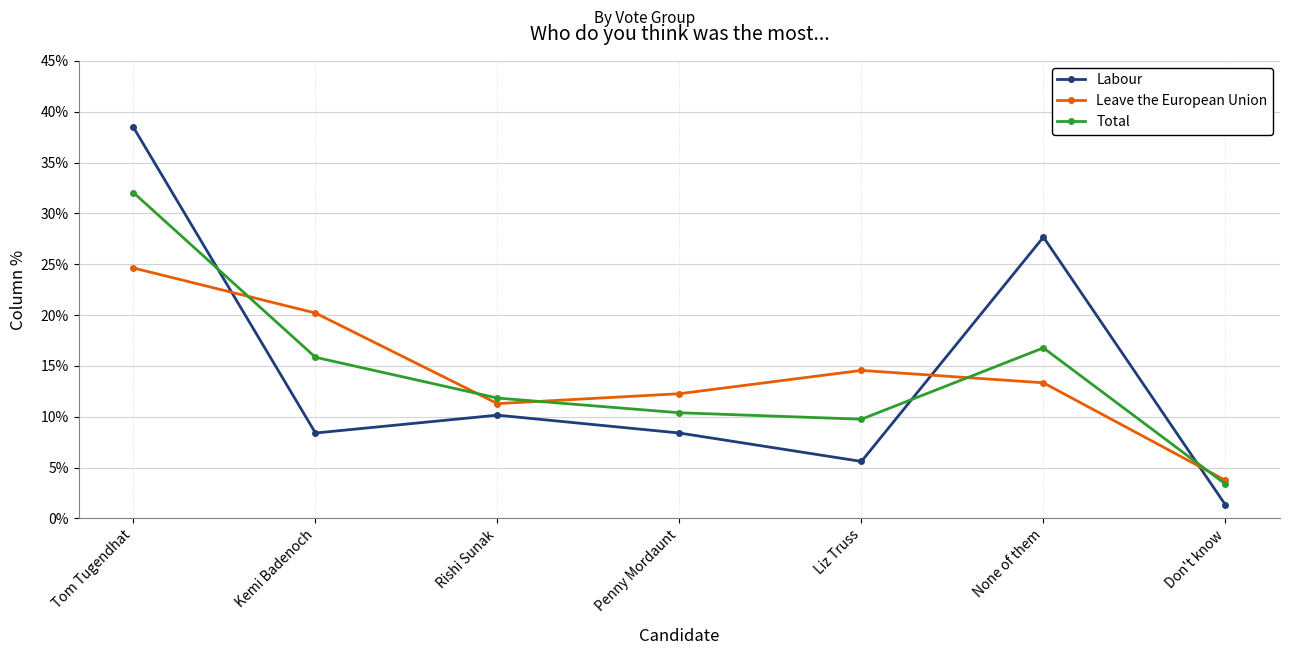

Reading left to right, transcribe all the data shown in this chart.

Labour: Tom Tugendhat=0.4	Kemi Badenoch=0.1	Rishi Sunak=0.1	Penny Mordaunt=0.1	Liz Truss=0.1	None of them=0.3	Don't know=0.0
Leave the European Union: Tom Tugendhat=0.2	Kemi Badenoch=0.2	Rishi Sunak=0.1	Penny Mordaunt=0.1	Liz Truss=0.1	None of them=0.1	Don't know=0.0
Total: Tom Tugendhat=0.3	Kemi Badenoch=0.2	Rishi Sunak=0.1	Penny Mordaunt=0.1	Liz Truss=0.1	None of them=0.2	Don't know=0.0